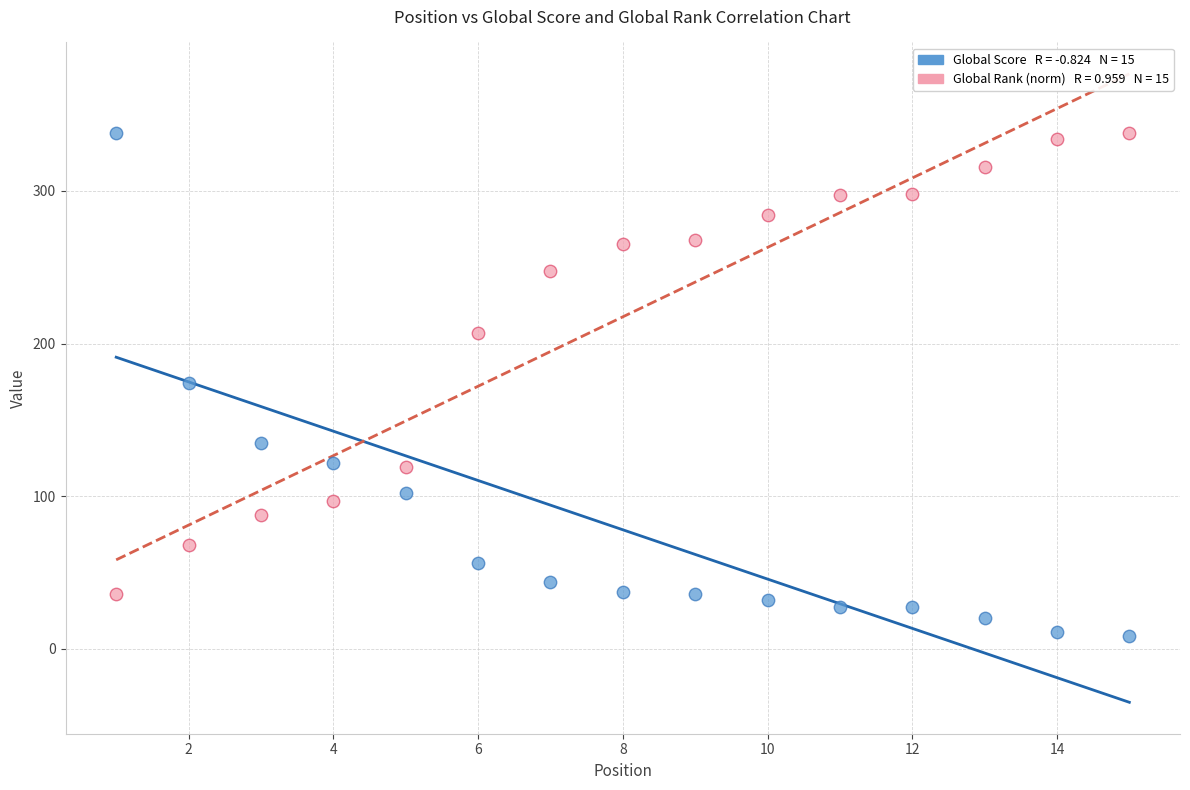

Across all data points, what is the range of Y values (max minus min)?

330.0